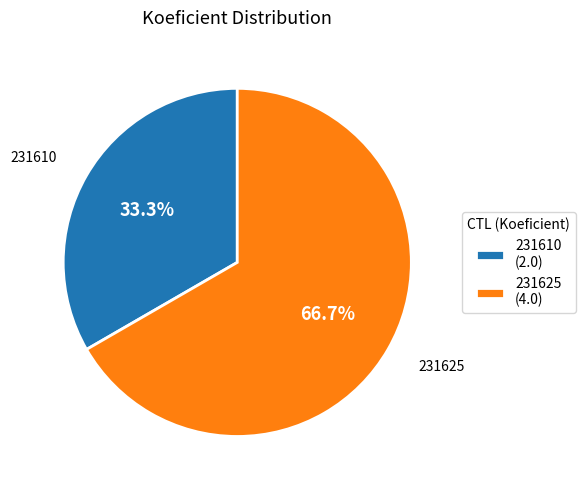

Which slice is the largest?

231625